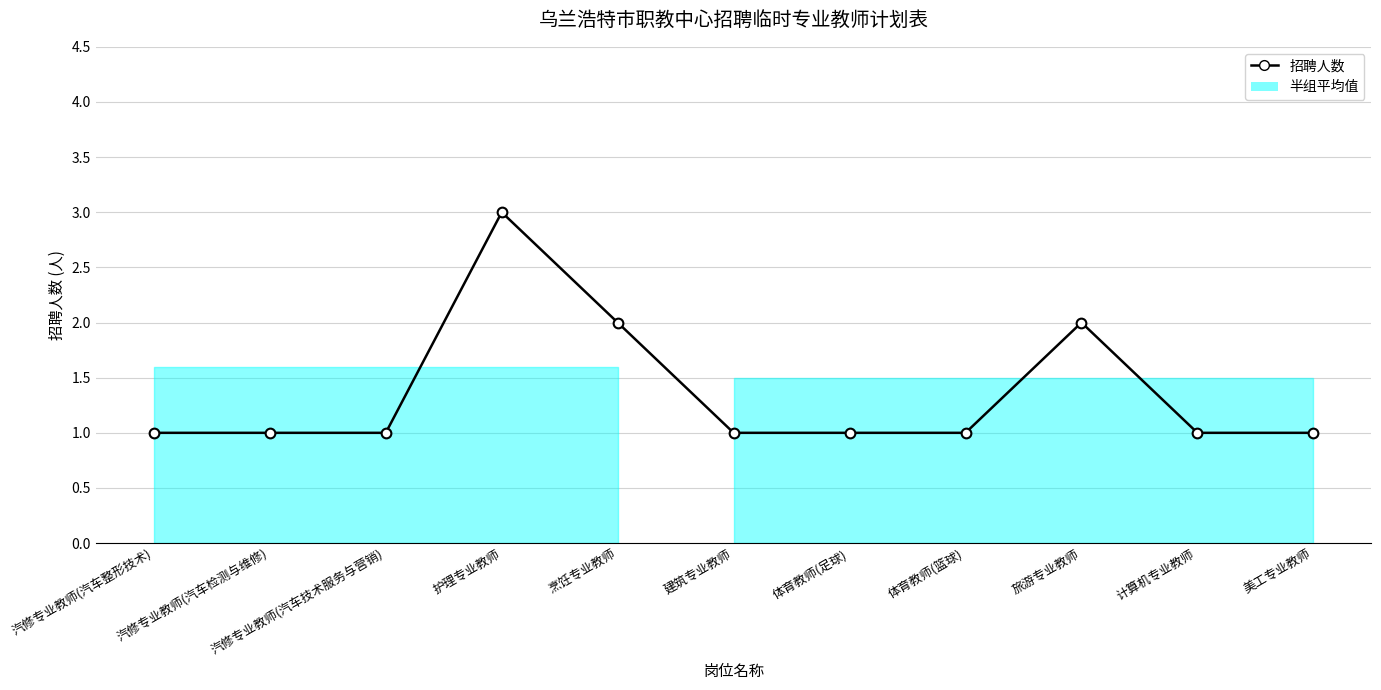

Rank the categories by value from highest to lowest.

护理专业教师, 烹饪专业教师, 旅游专业教师, 汽修专业教师(汽车整形技术), 汽修专业教师(汽车检测与维修), 汽修专业教师(汽车技术服务与营销), 建筑专业教师, 体育教师(足球), 体育教师(篮球), 计算机专业教师, 美工专业教师